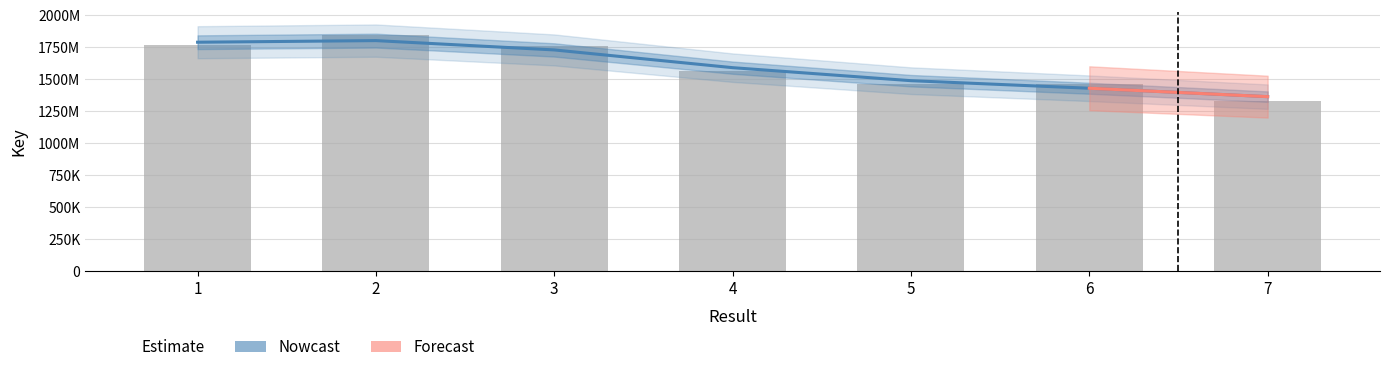

At which category does the chart reach its peak across all series?

2